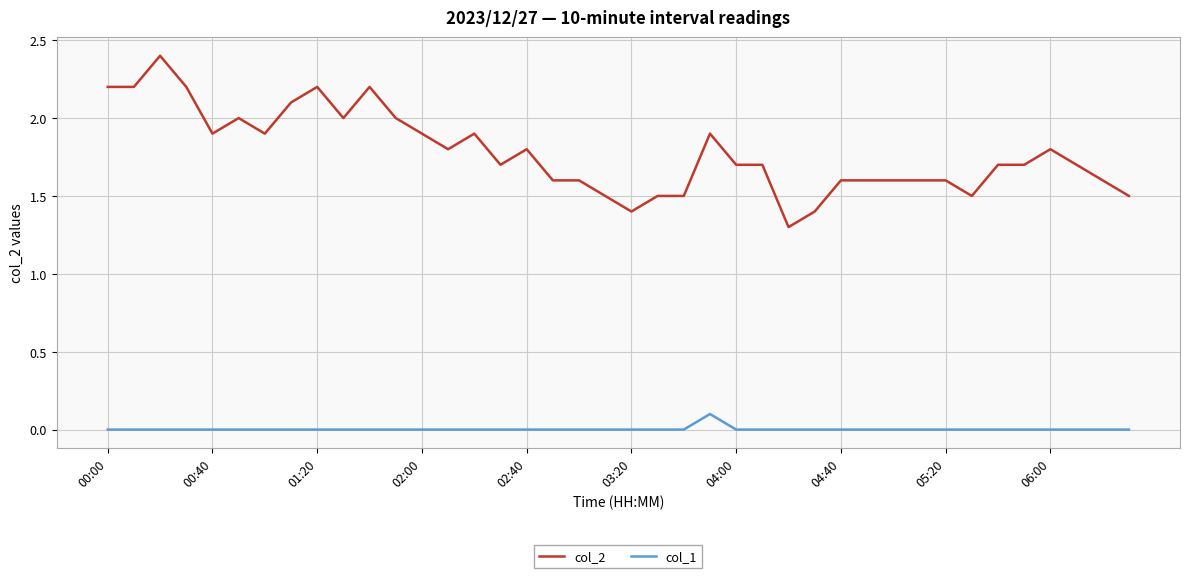

True or false: col_1 has more than 0 interior local peaks.

True